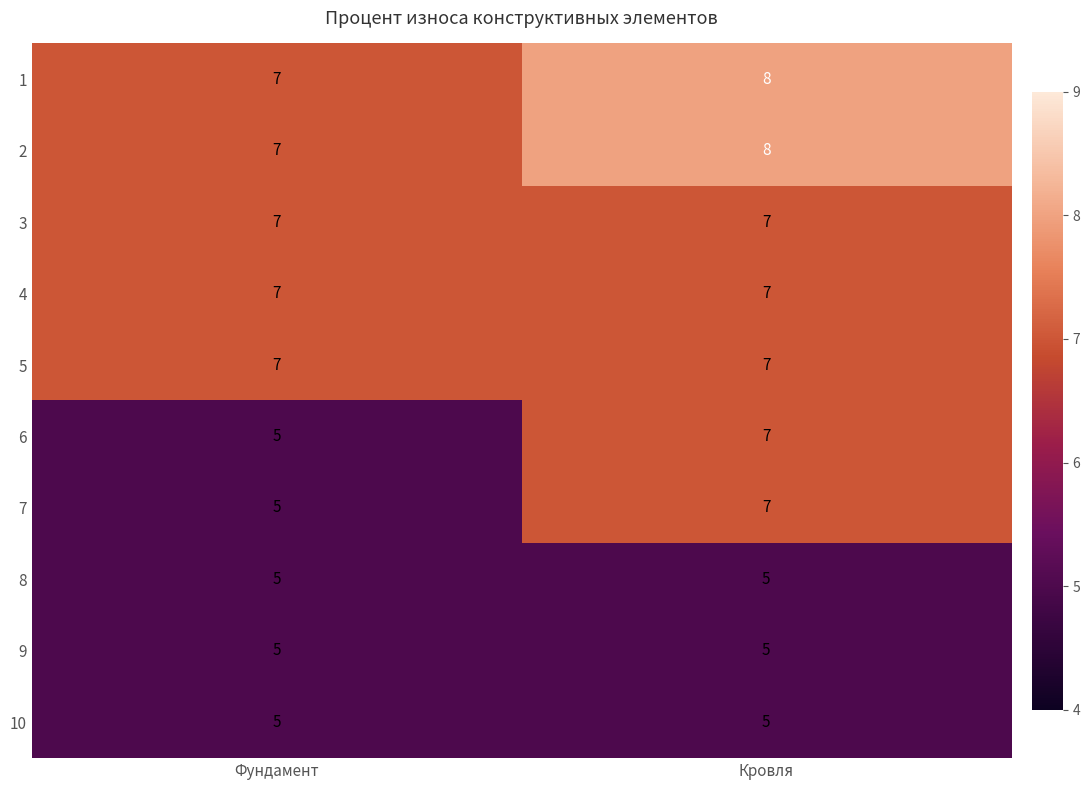

What is the spread (max minus min) of values at Кровля?

3